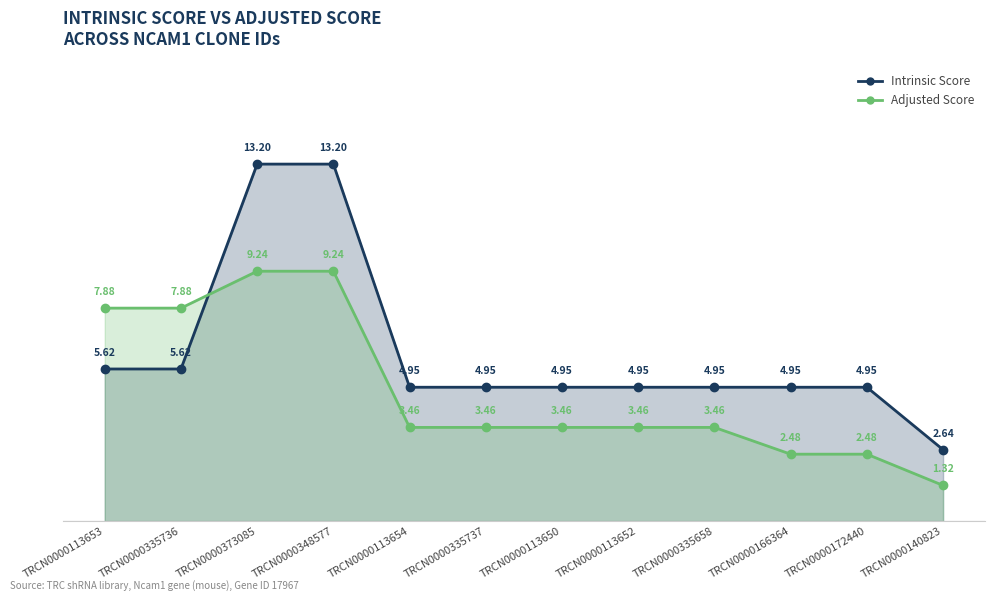

What is the sum of the Adjusted Score values at TRCN0000113650 and TRCN0000172440?

5.9